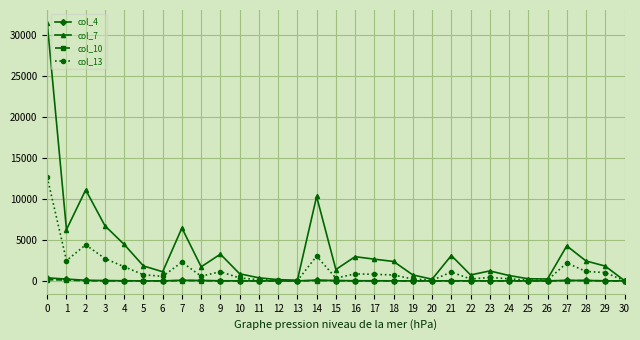

Between 8 and 17, which series saw the biggest shift?

col_7